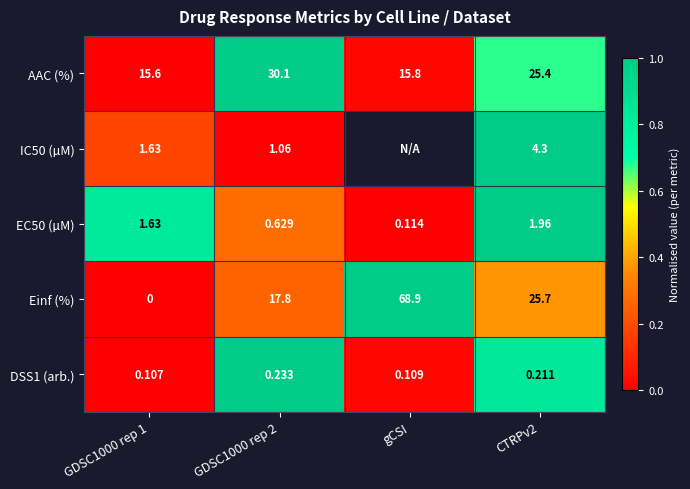

Between GDSC1000 rep 2 and CTRPv2, which series saw the biggest shift?

Einf (%)